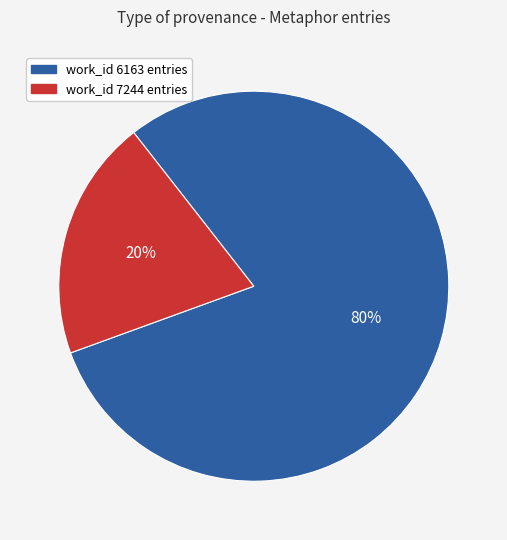

To the nearest percent, what is the difference between the largest and smallest slice percentages?

60%